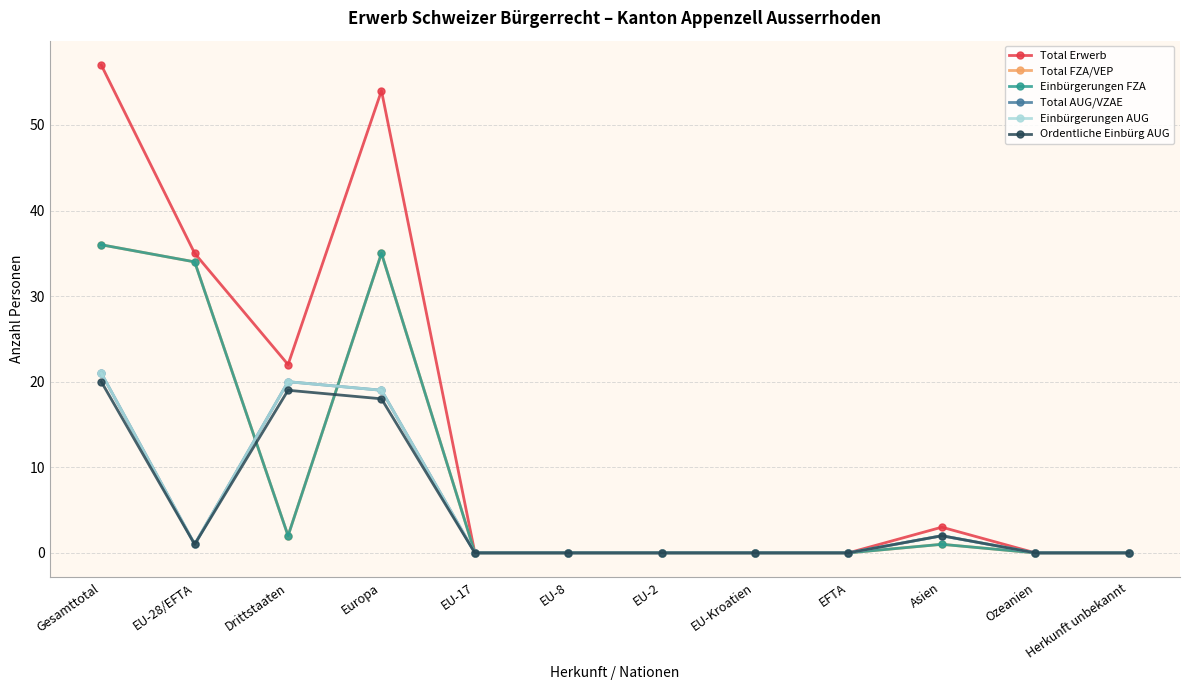

Is this an area chart (filled region under the line)?

No